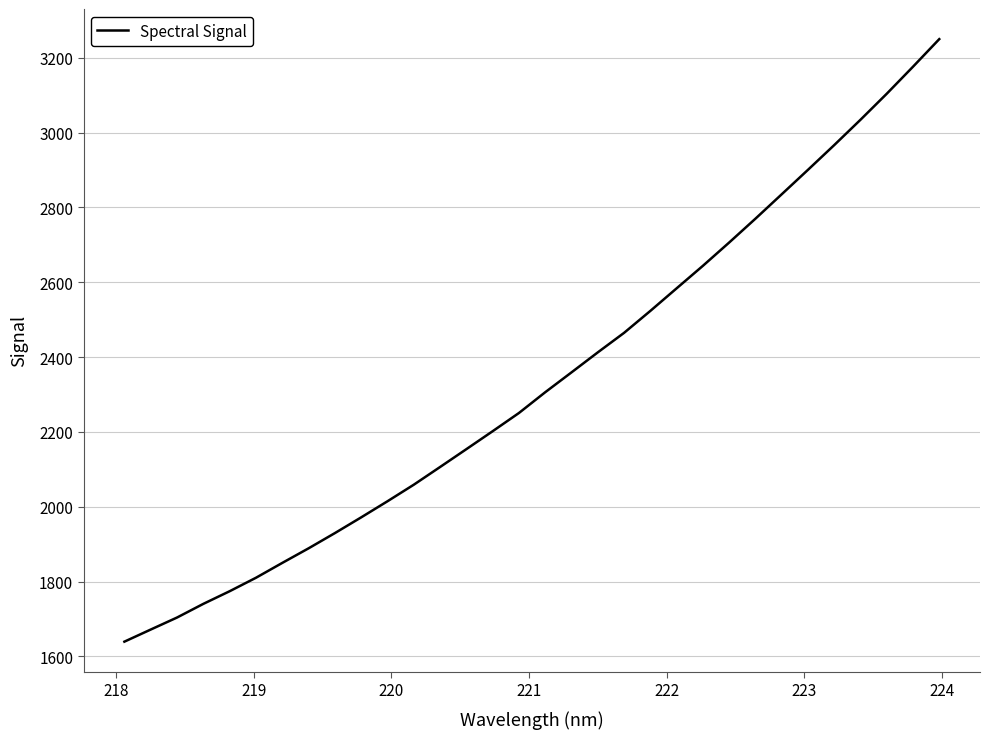

What is the maximum value shown in the chart?

3249.7